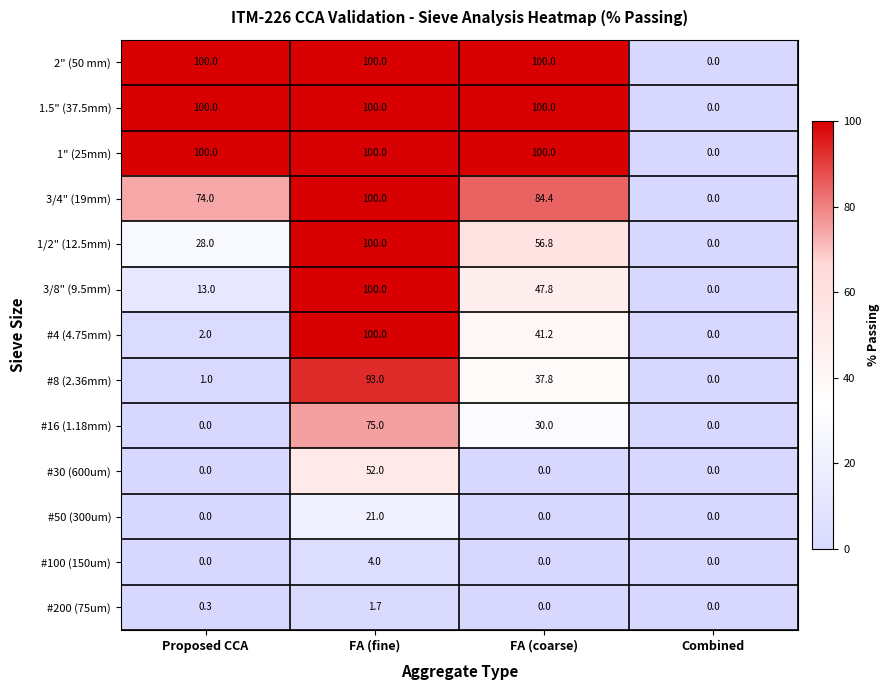

At how many categories does at least one series exceed 37?

3